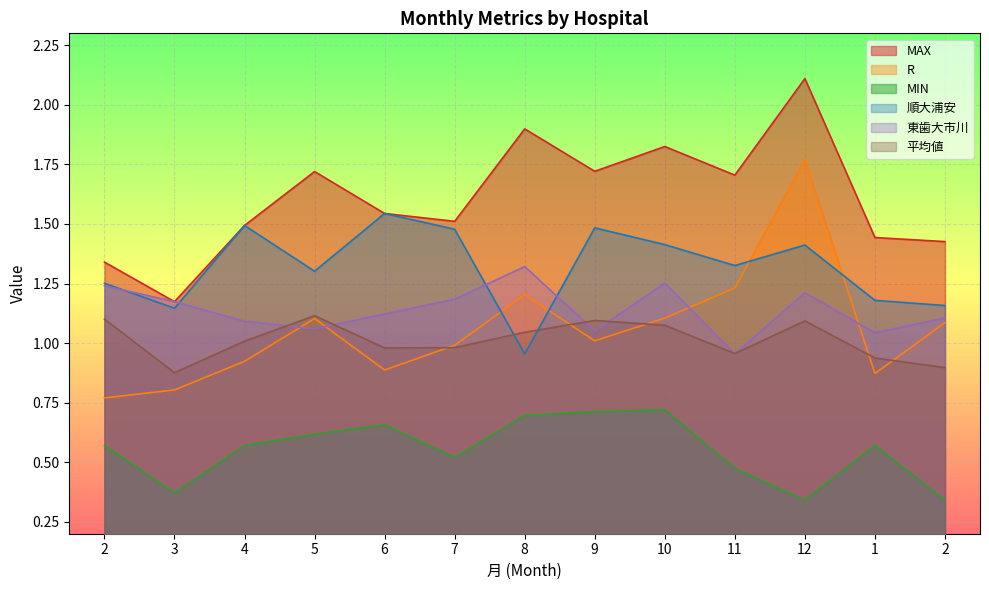

What is the label of the 10th point from the right?

5